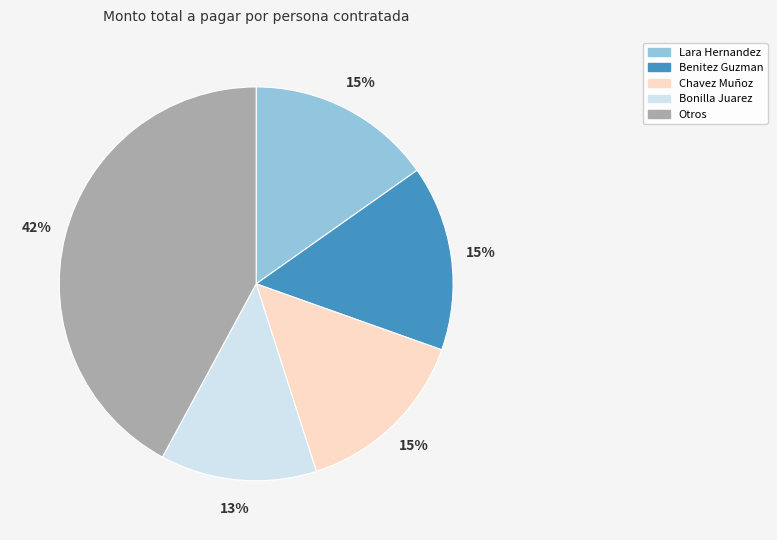

The Bonilla Juarez slice represents 24% of the pie. True or false?

False